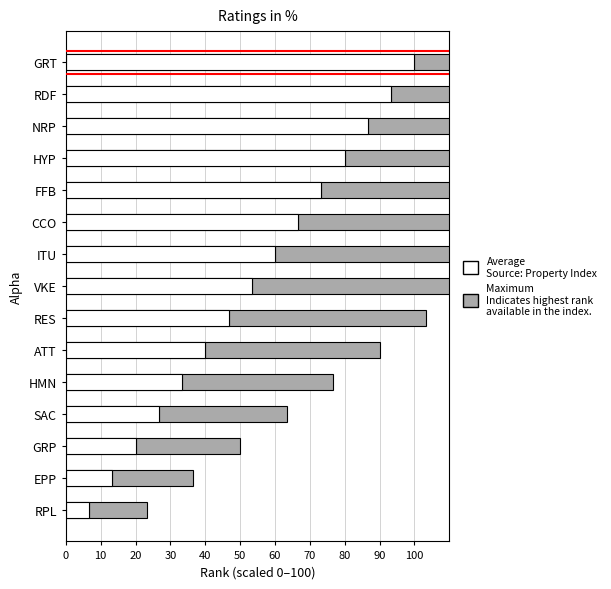

What is the difference between the maximum and minimum values in the Average series?

93.3